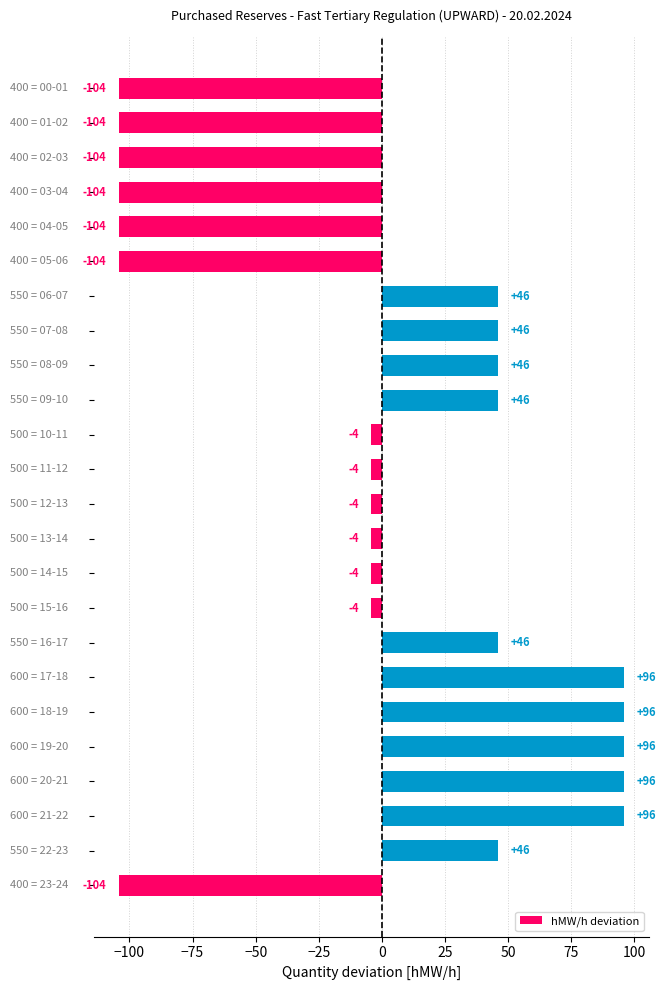

What is the value of the 8th bar from the top?

45.8